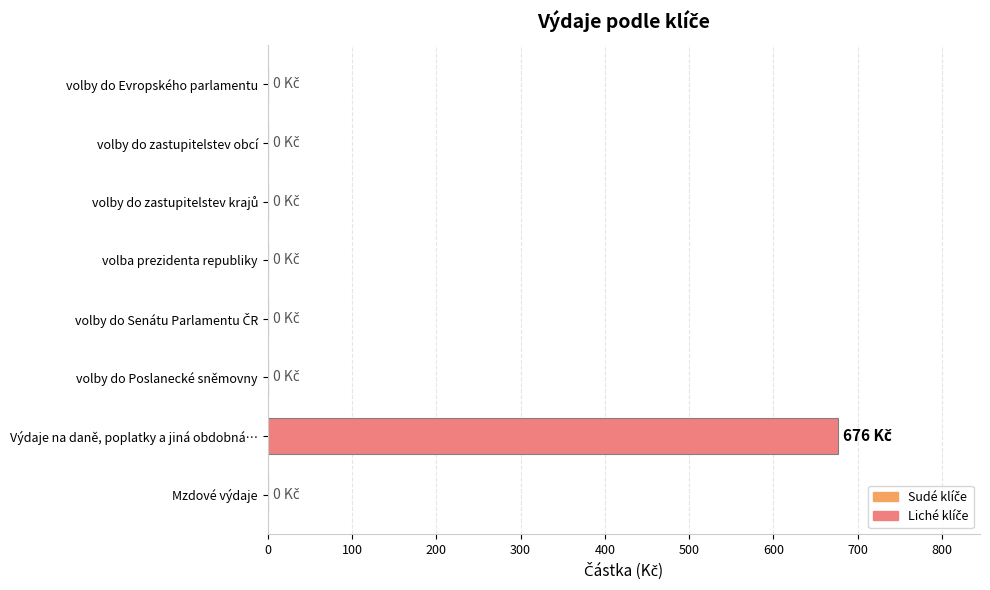

What is the sum of all values?

676